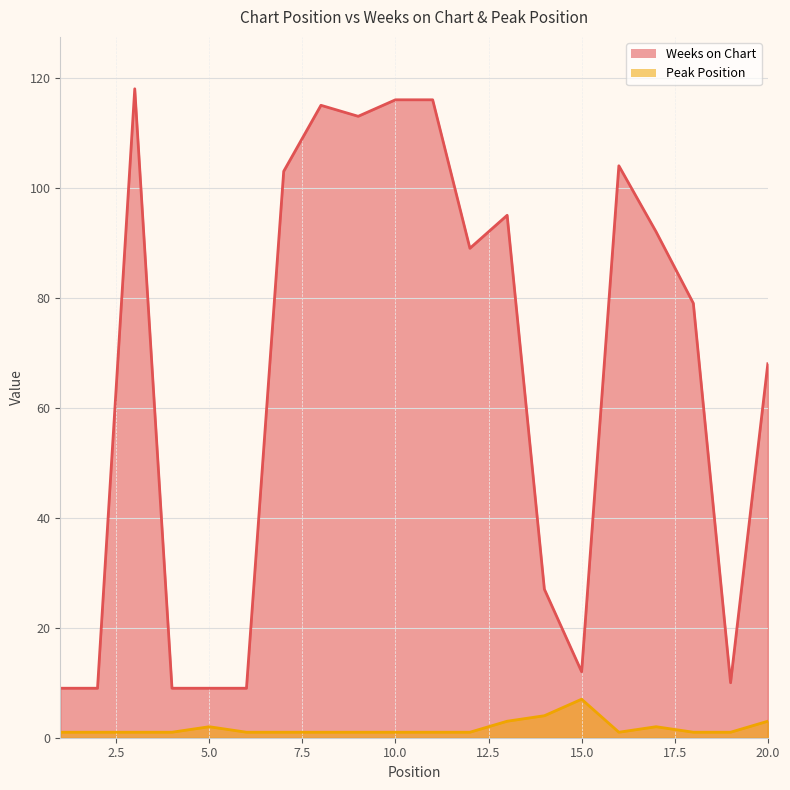

In Weeks on Chart, how many points are higher than both neighbors (excluding endpoints)?

4